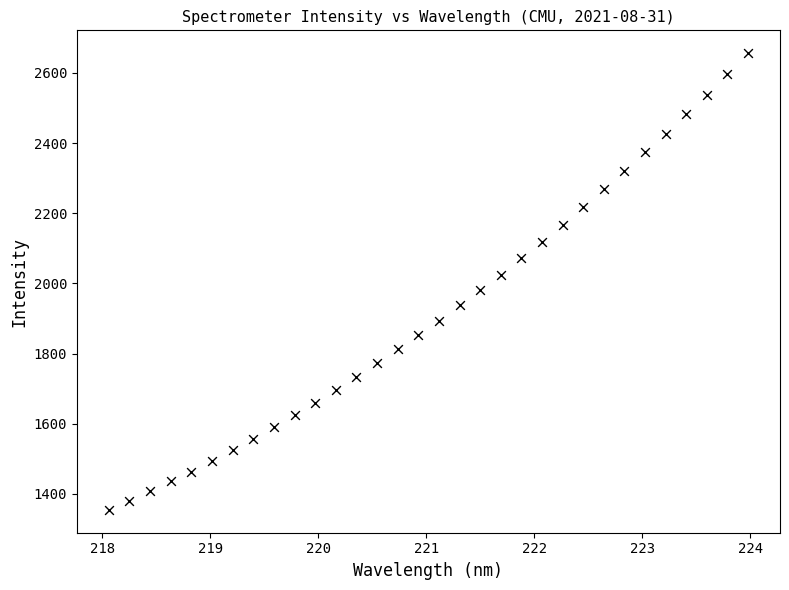

What is the range of Y values (max minus min)?

1301.5